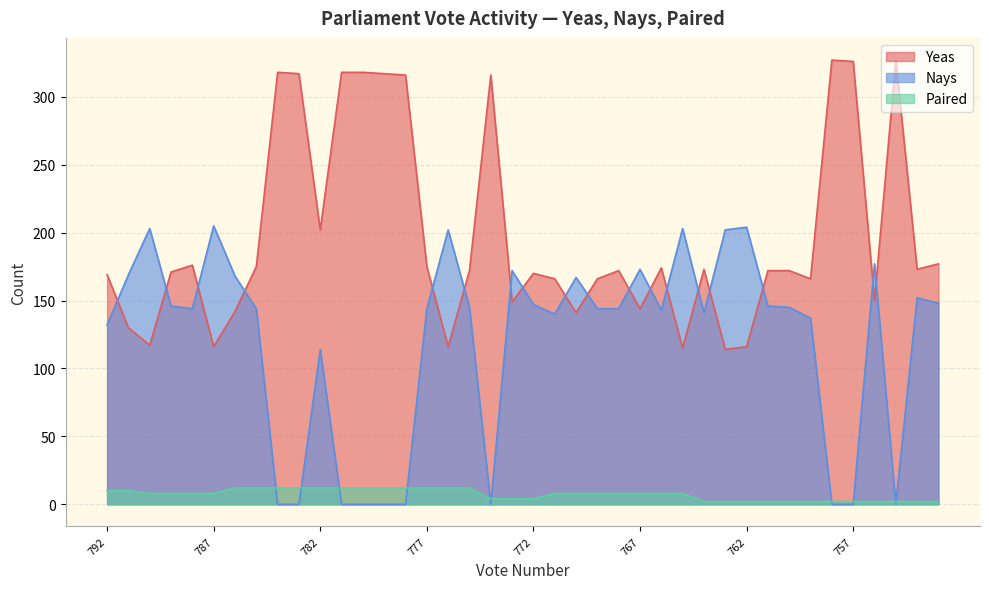

Reading left to right, what are all the values shown in this chart?

Yeas: 792=169	791=130	790=117	789=171	788=176	787=116	786=142	785=175	784=318	783=317	782=202	781=318	780=318	779=317	778=316	777=175	776=116	775=172	774=316	773=149	772=170	771=166	770=141	769=166	768=172	767=144	766=174	765=115	764=173	763=114	762=116	761=172	760=172	759=166	758=327	757=326	756=150	755=327	754=173	753=177
Nays: 792=132	791=169	790=203	789=146	788=144	787=205	786=168	785=144	784=0	783=0	782=114	781=0	780=0	779=0	778=0	777=144	776=202	775=145	774=0	773=172	772=147	771=140	770=167	769=144	768=144	767=173	766=143	765=203	764=141	763=202	762=204	761=146	760=145	759=137	758=0	757=0	756=177	755=0	754=152	753=148
Paired: 792=10	791=10	790=8	789=8	788=8	787=8	786=12	785=12	784=12	783=12	782=12	781=12	780=12	779=12	778=12	777=12	776=12	775=12	774=4	773=4	772=4	771=8	770=8	769=8	768=8	767=8	766=8	765=8	764=2	763=2	762=2	761=2	760=2	759=2	758=2	757=2	756=2	755=2	754=2	753=2